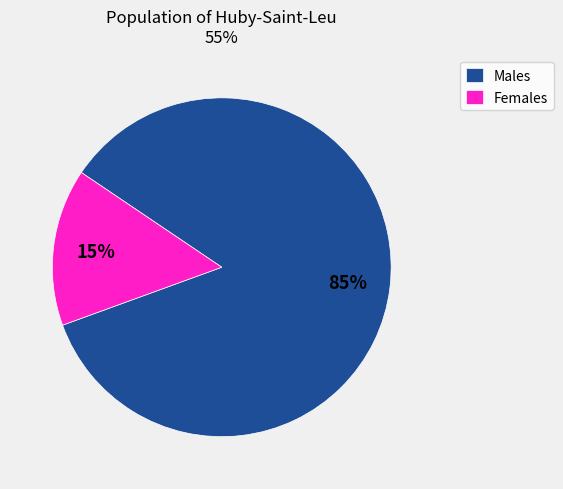

Which slice is the smallest?

Females